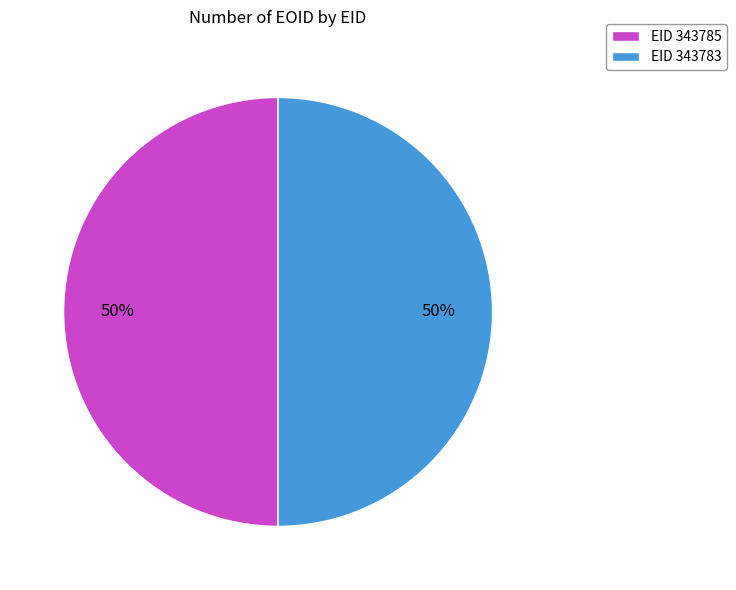

Is the sum of EID 343785 and EID 343783 greater than half?

Yes